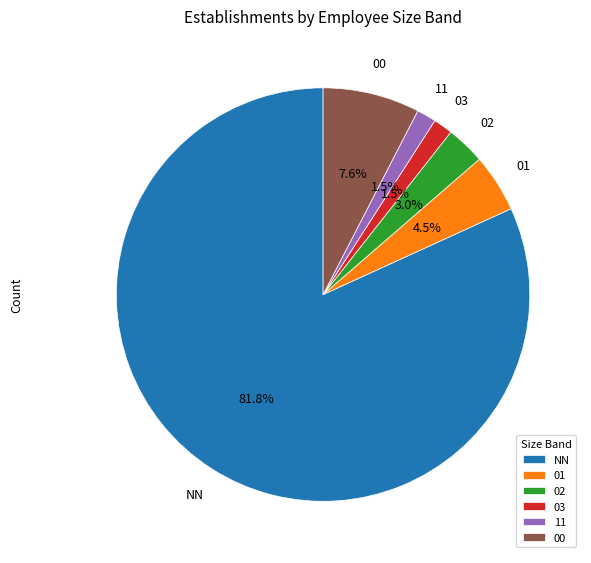

Does 00 account for over 50% of the chart?

No